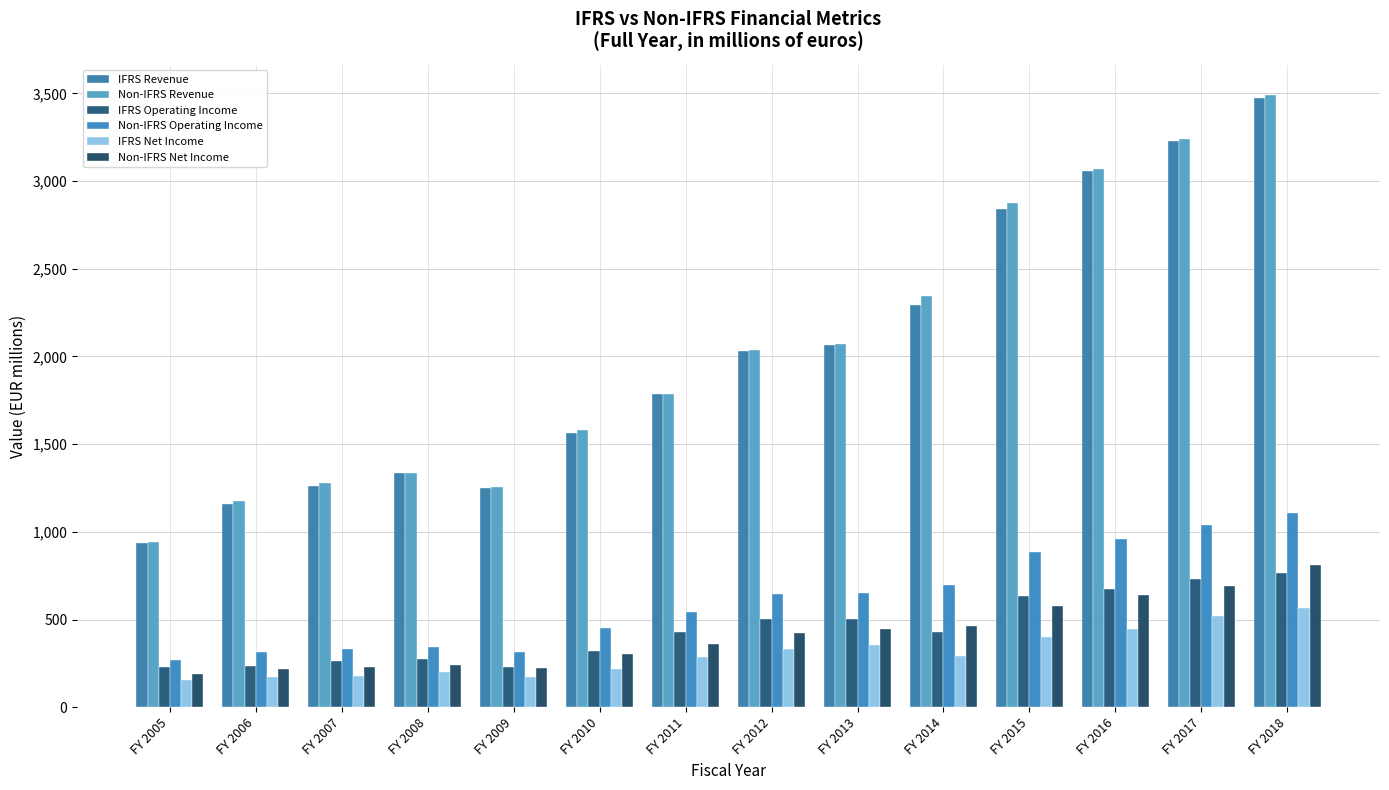

At which category is the sum across all series the highest?

FY 2018